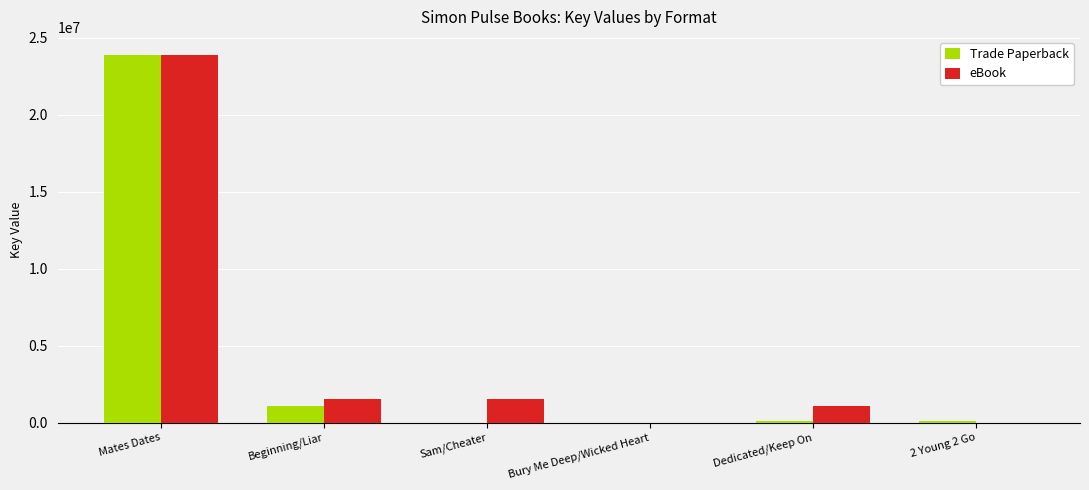

At which category is the sum across all series the highest?

Mates Dates